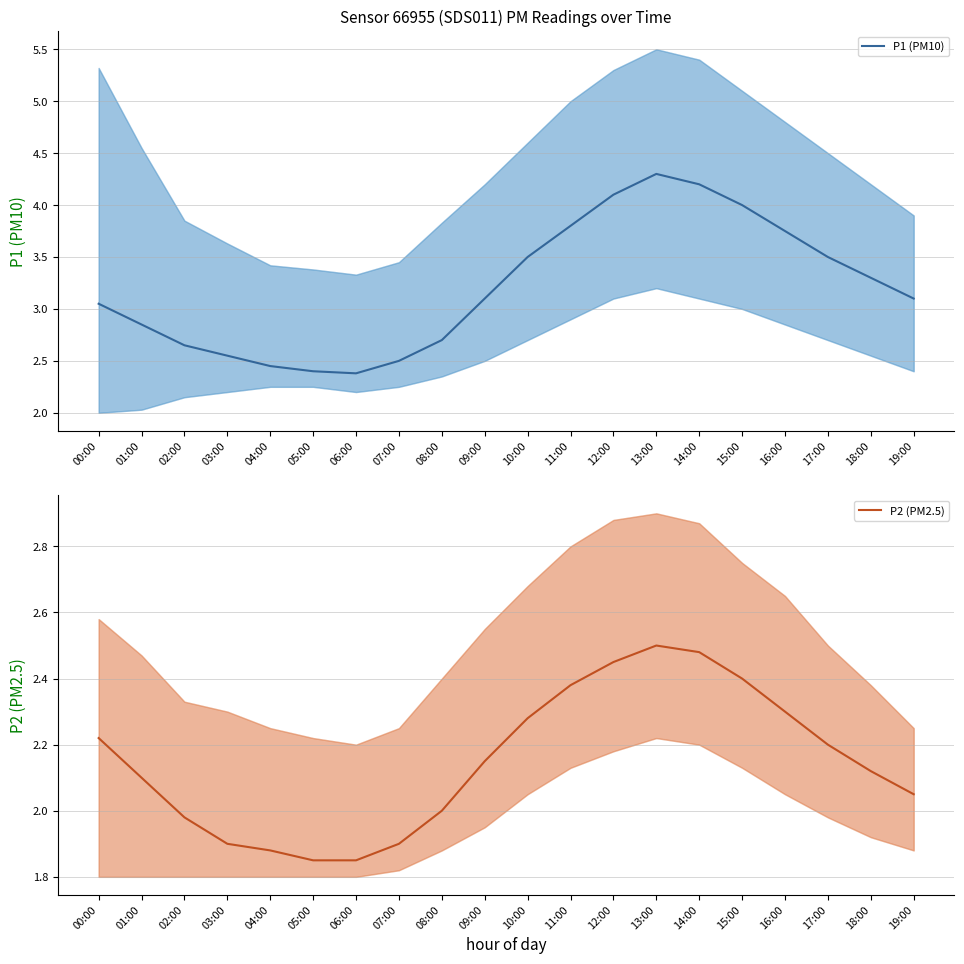

Which series has the largest total across all categories?

P1 (PM10)